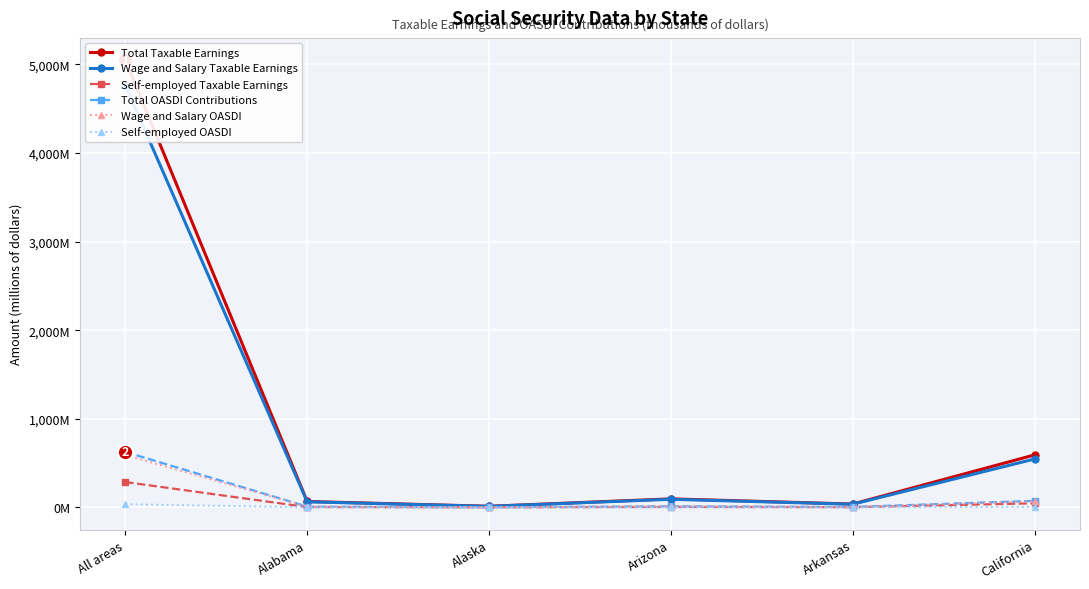

Which category has the lowest value across all series?

Alaska